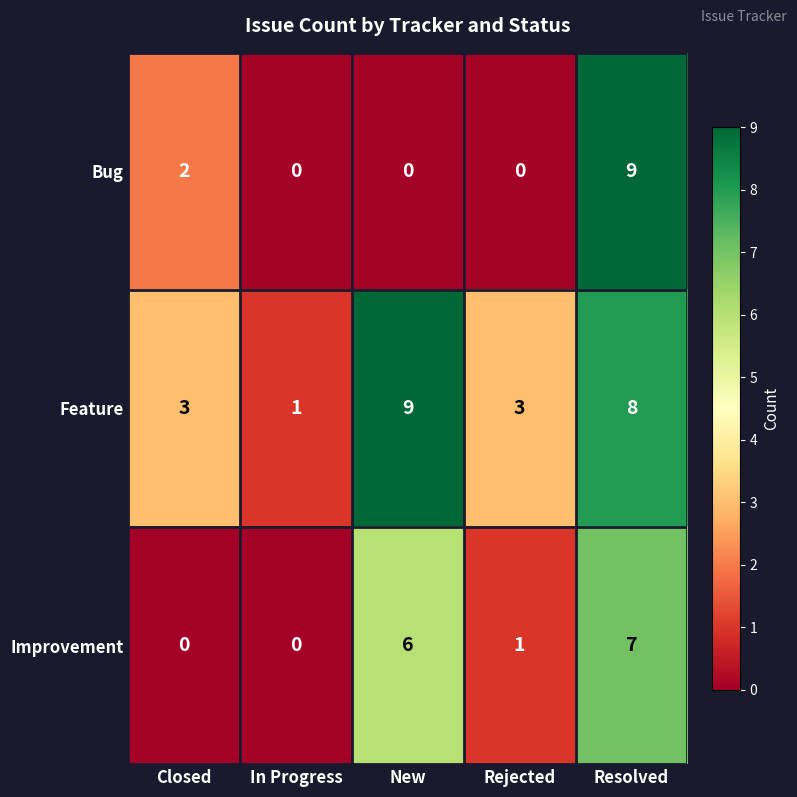

Where is Bug nearest to the value 4?

Closed